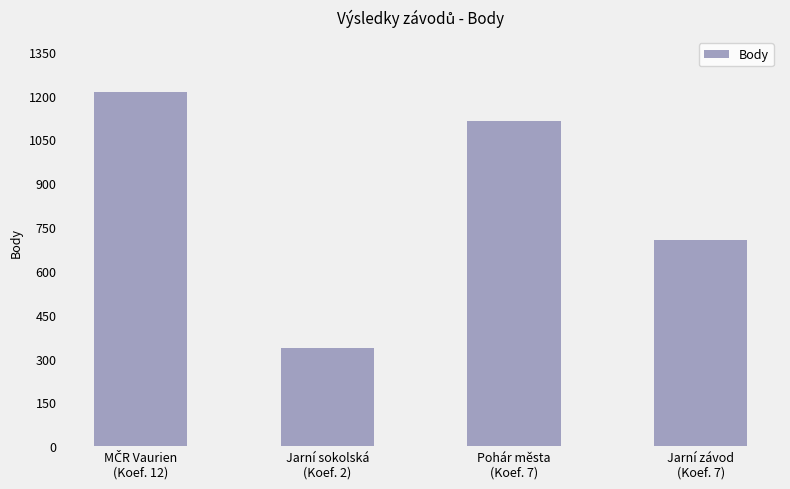

What is the average value?

842